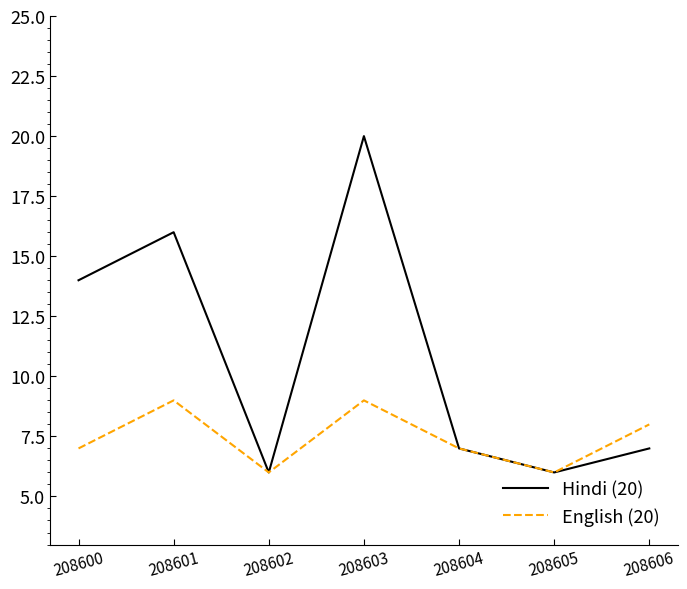

The English (20) series shows 4 at 208604. True or false?

False